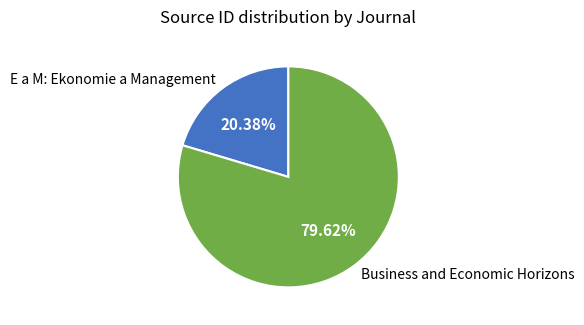

How many segments does this pie chart have?

2